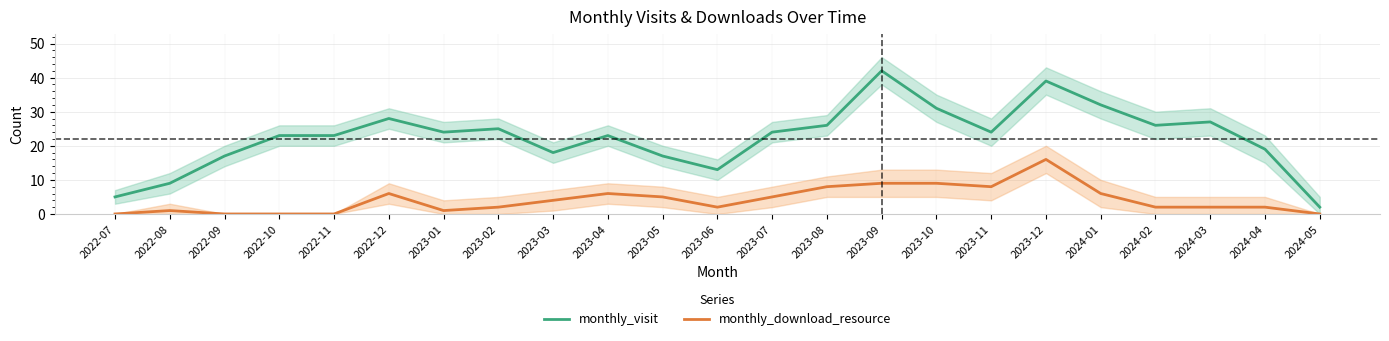

Between 2023-05 and 2023-10, which series saw the biggest shift?

monthly_visit